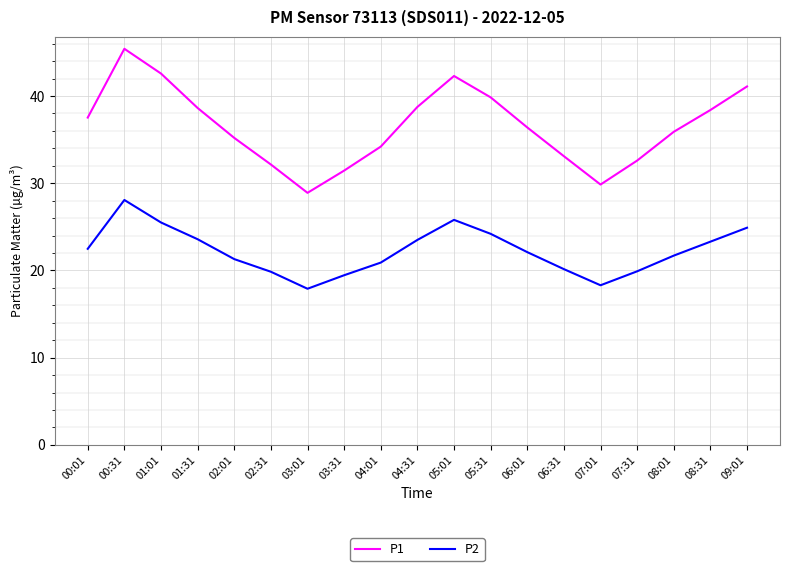

True or false: P2 and P1 intersect in this chart.

False